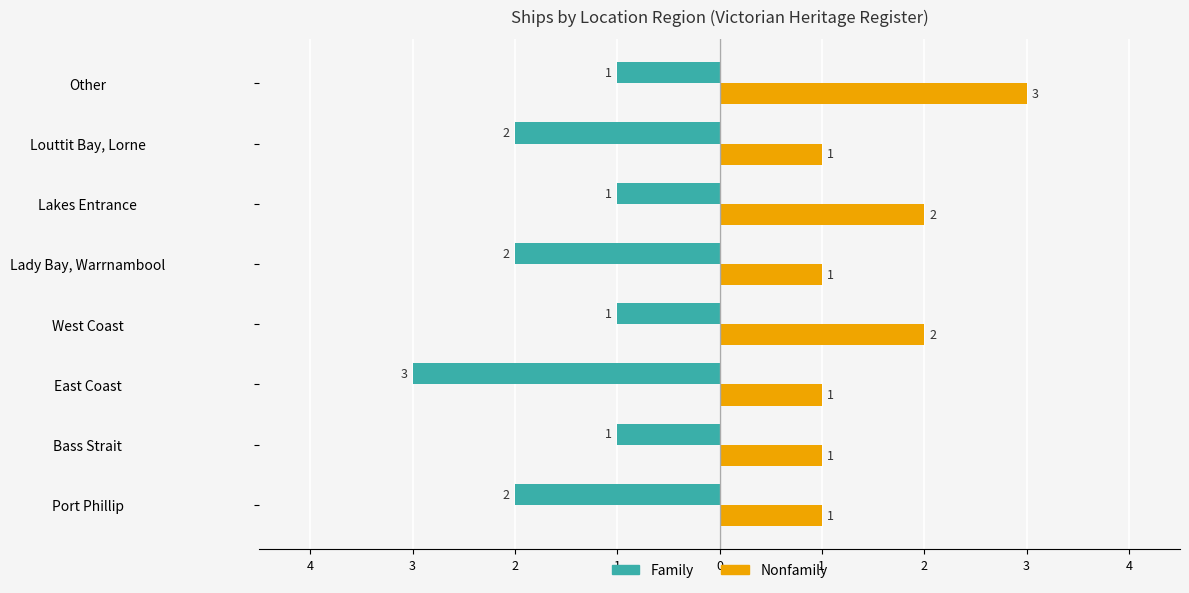

What are all the series names shown in the legend?

Family, Nonfamily